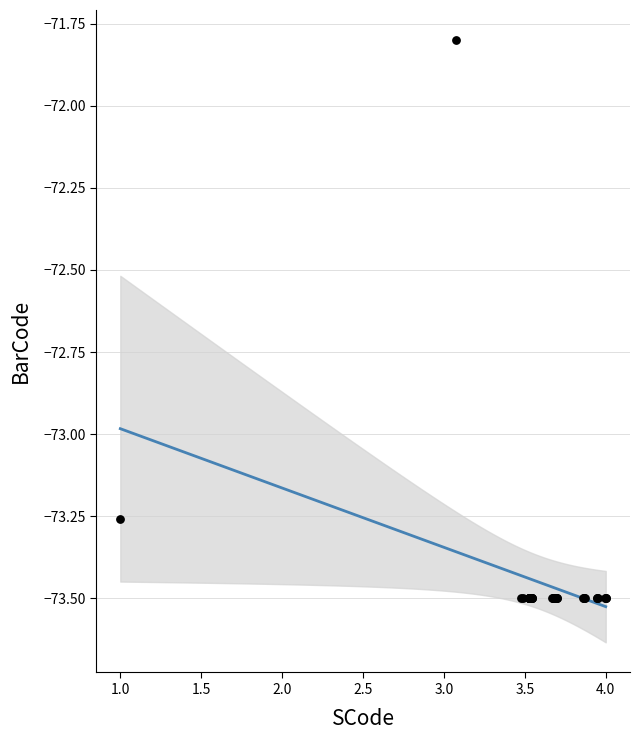

What Y value in the scatter plot is closest to -72?

-71.8